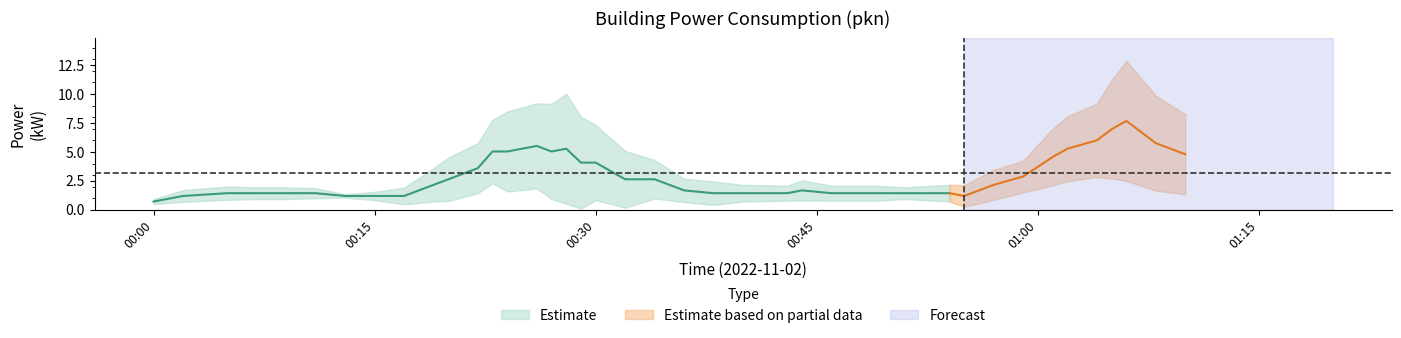

Rank the categories by value from lowest to highest.

00:00, 00:02, 00:05, 00:09, 00:11, 00:13, 00:15, 00:17, 00:19, 00:20, 00:27, 00:29, 00:34, 00:36, 00:38, 00:43, 00:44, 00:46, 00:51, 00:54, 00:55, 00:57, 00:59, 00:07, 00:32, 00:40, 00:49, 00:23, 01:02, 01:05, 01:06, 00:22, 00:24, 01:01, 00:30, 00:26, 00:28, 01:10, 01:04, 01:08